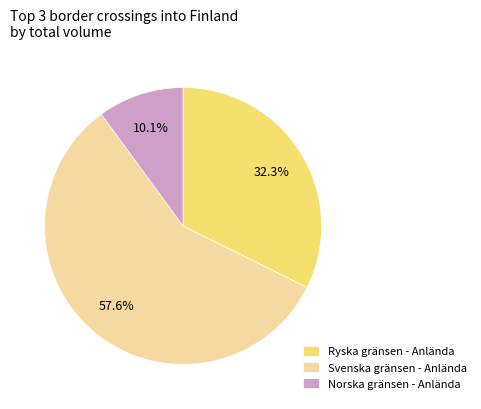

Between Norska gränsen - Anlända and Svenska gränsen - Anlända, which is larger?

Svenska gränsen - Anlända